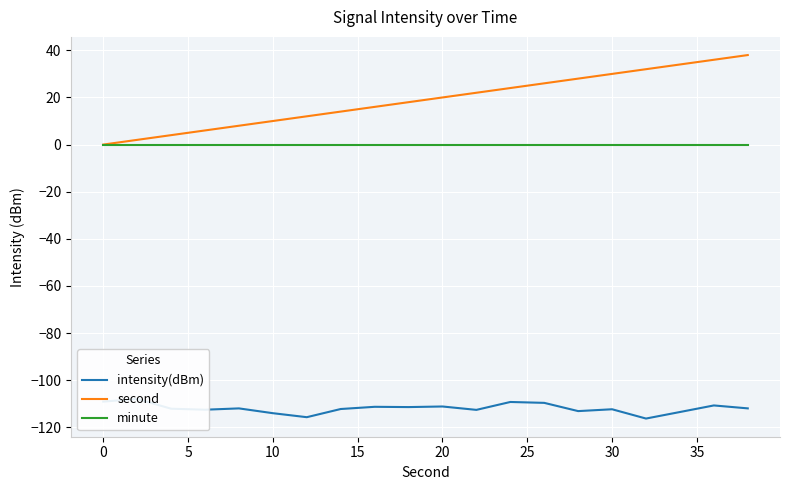

True or false: minute and second cross at least once.

False